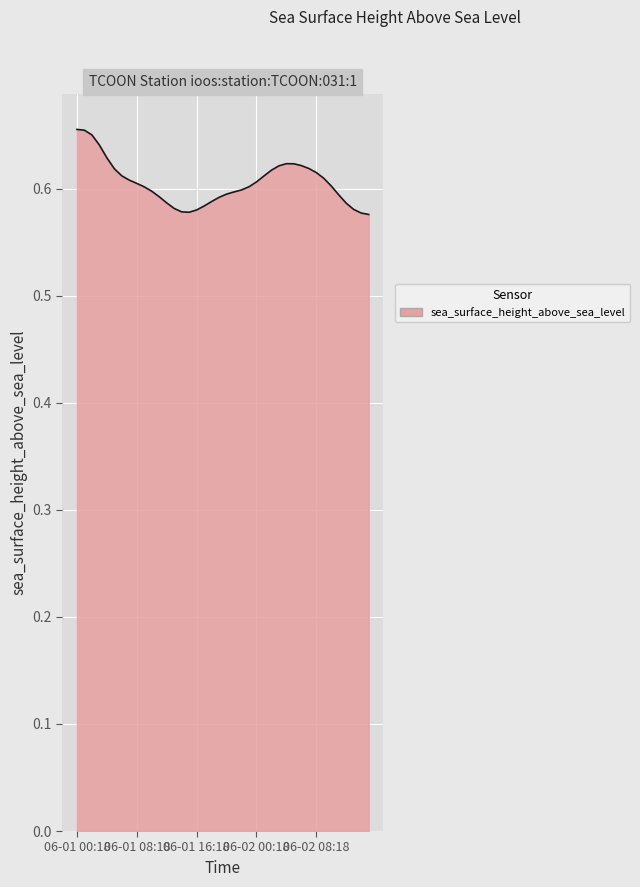

How many lines are shown in the chart?

1